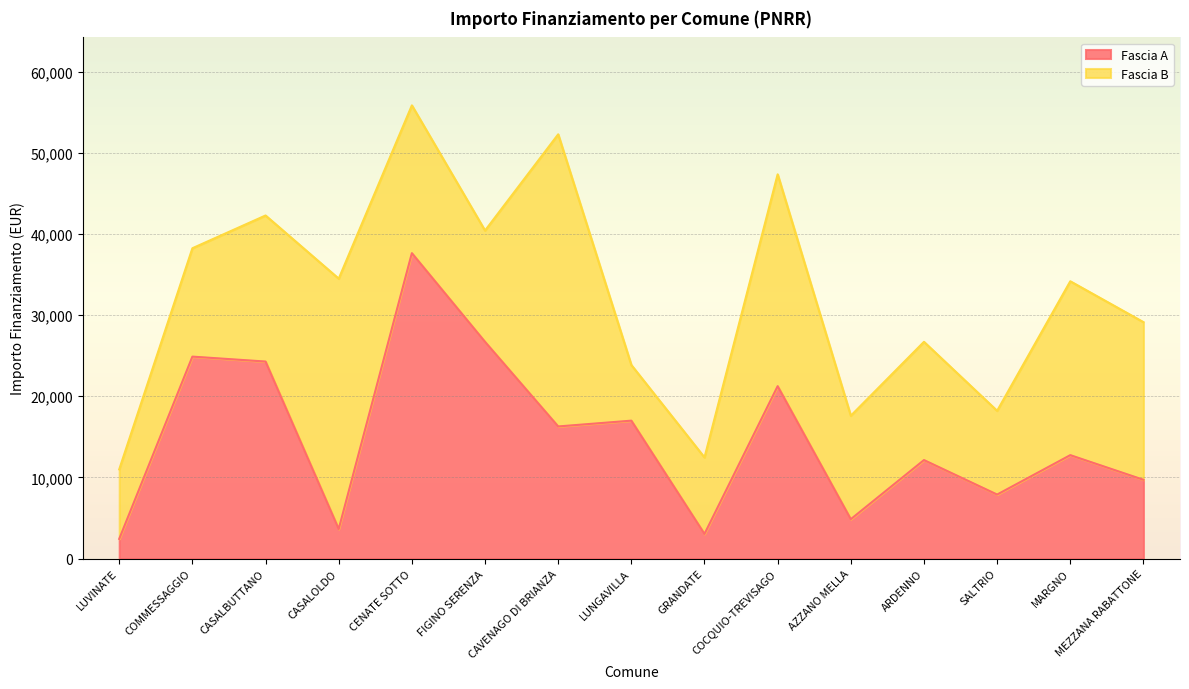

What is the average value?

14966